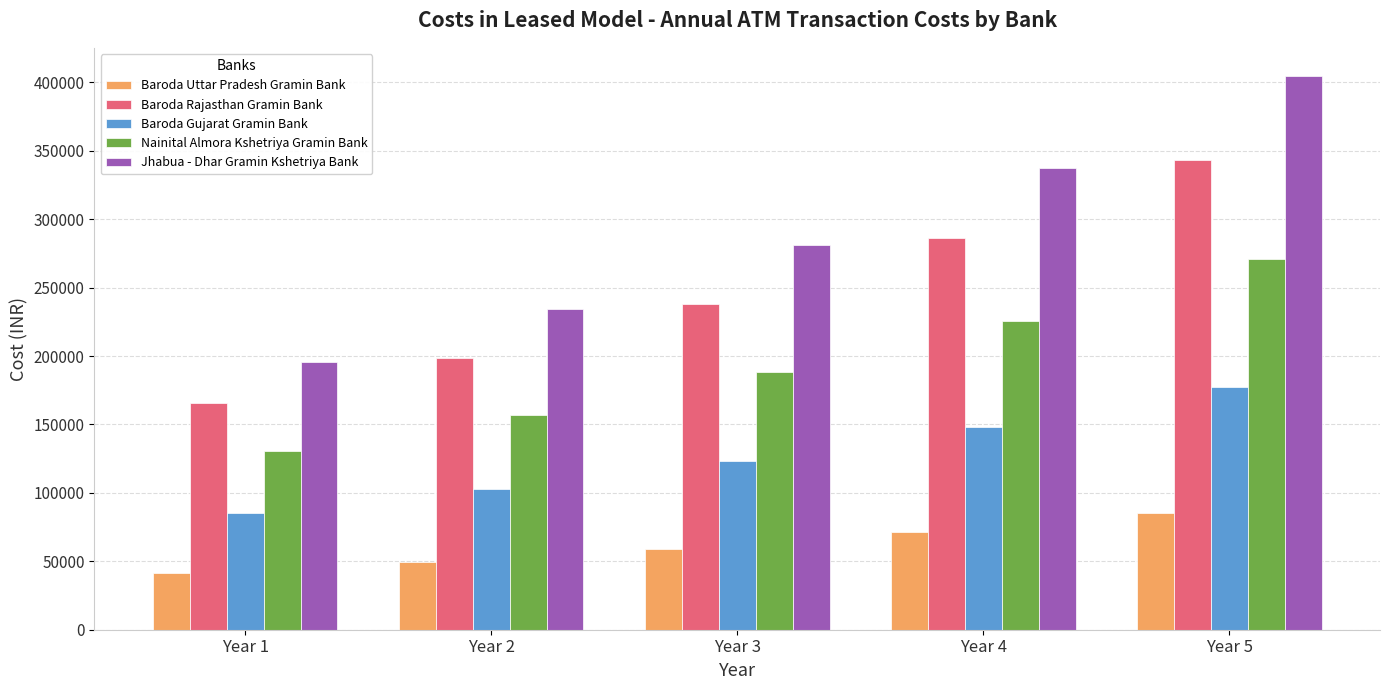

List the series in order of their overall mean, highest first.

Jhabua - Dhar Gramin Kshetriya Bank, Baroda Rajasthan Gramin Bank, Nainital Almora Kshetriya Gramin Bank, Baroda Gujarat Gramin Bank, Baroda Uttar Pradesh Gramin Bank